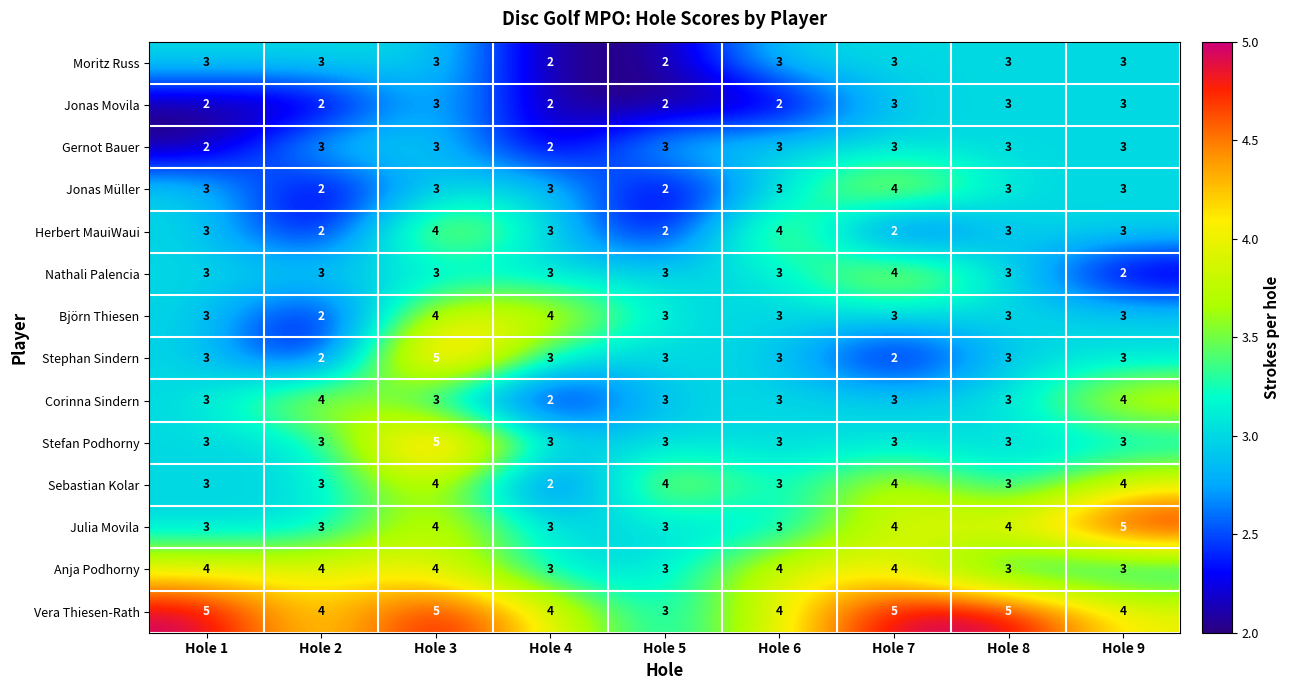

What is the sum of all Julia Movila values?

32